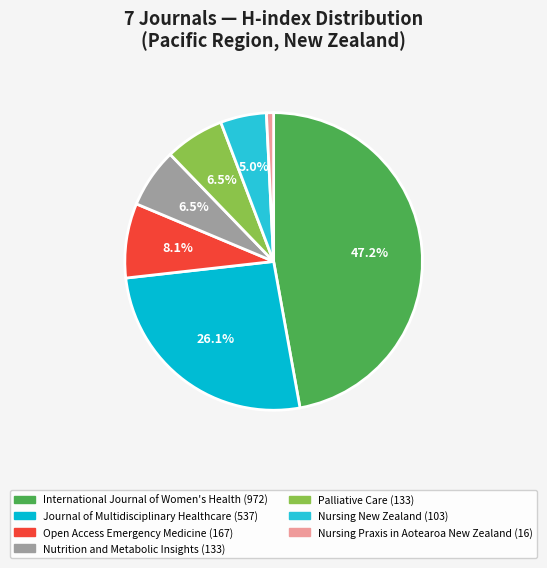

Is Journal of Multidisciplinary Healthcare the majority of the pie?

No